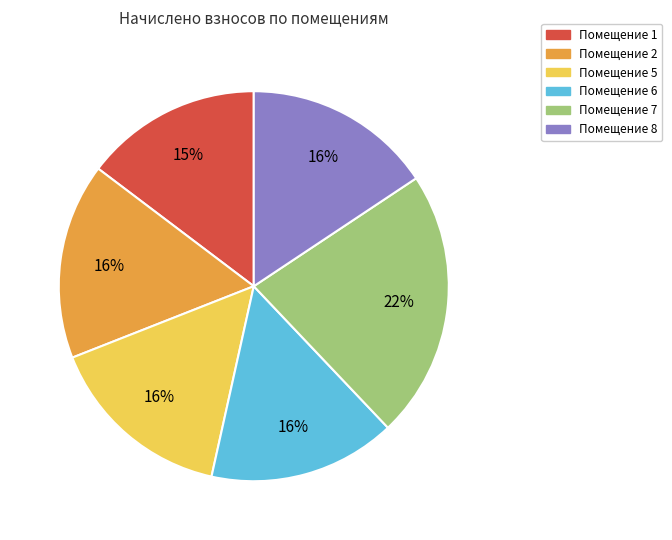

To the nearest percent, what is the average slice percentage?

17%